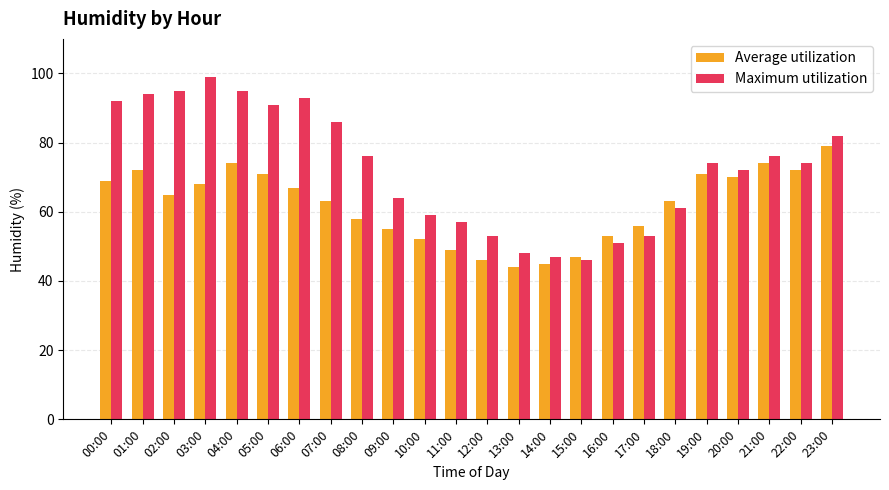

Which series has the largest range (max minus min)?

Maximum utilization